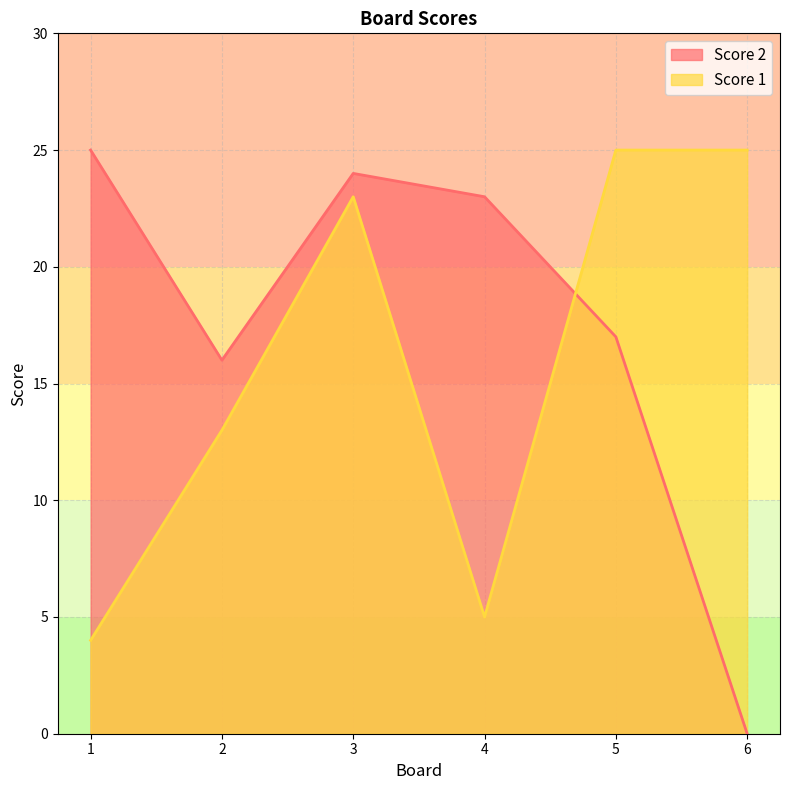

Which category has the lowest value in the Score 2 series?

6